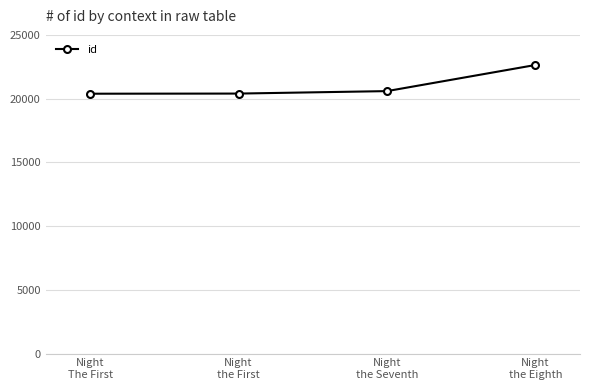

What is the value of the 1st point from the left?

20385